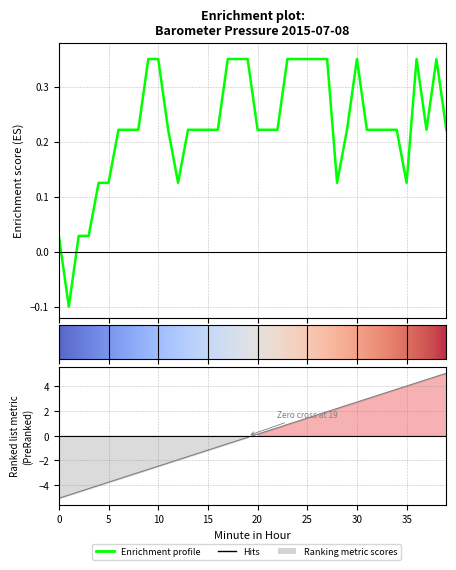

How many points are lower than both their immediate neighbors (excluding endpoints)?

5